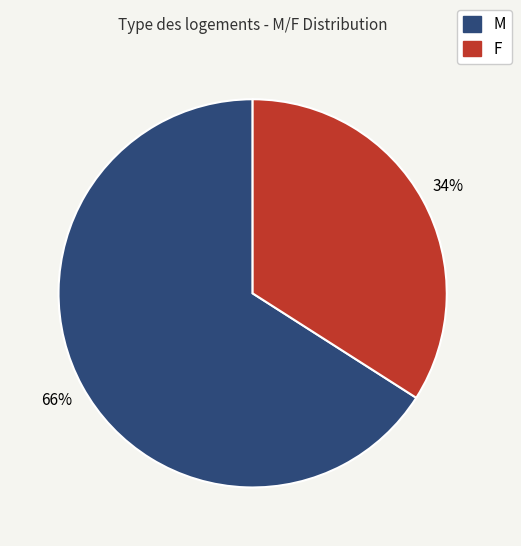

To the nearest percent, what is the average slice percentage?

50%